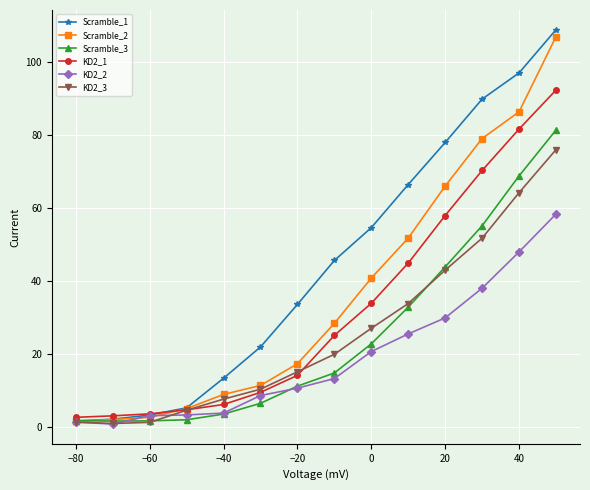

True or false: Scramble_3 has more than 2 interior local peaks.

False